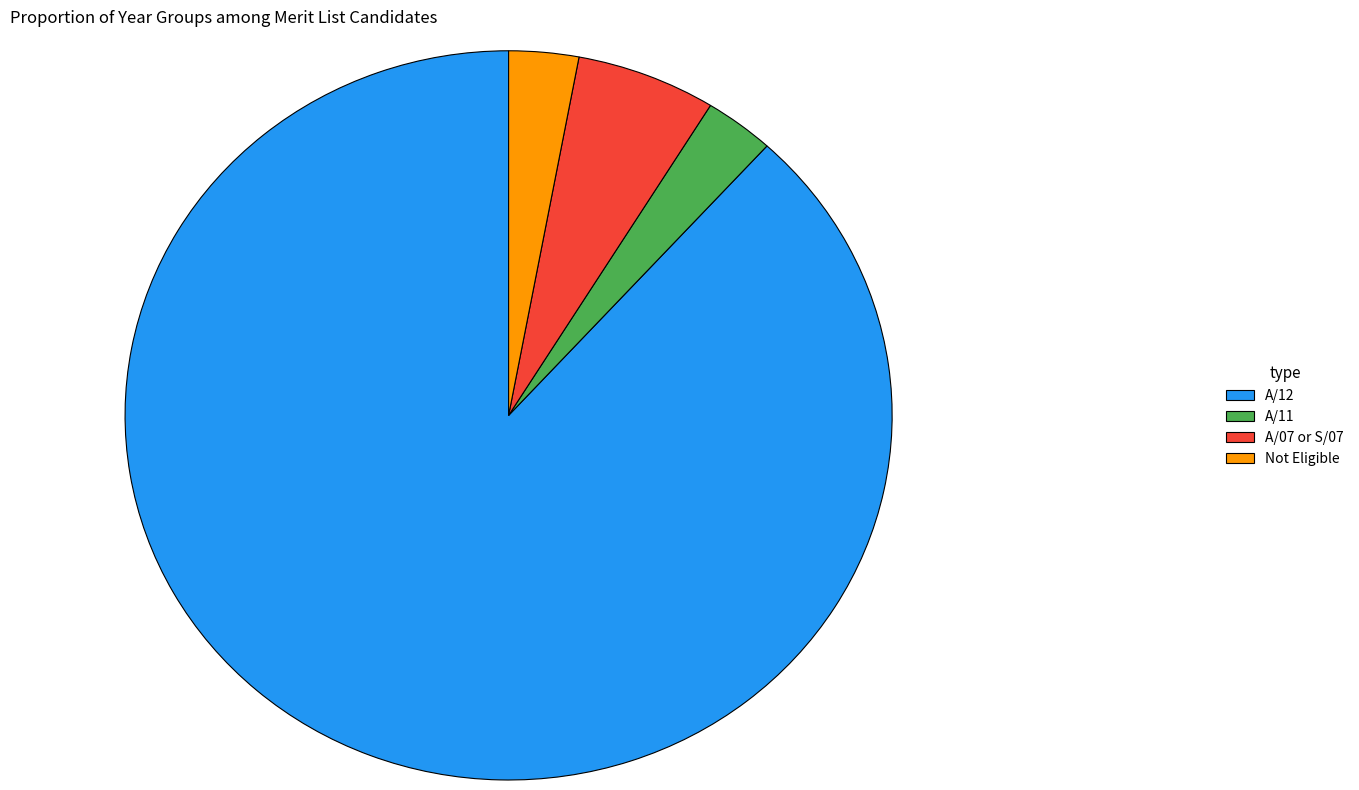

The A/07 or S/07 slice represents 13% of the pie. True or false?

False